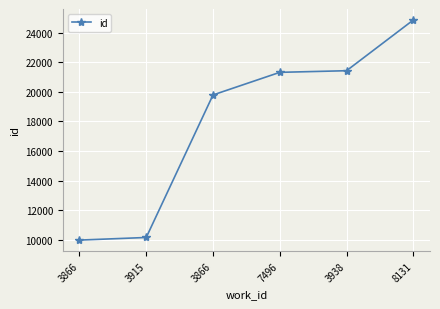

What is the maximum value shown in the chart?

24865